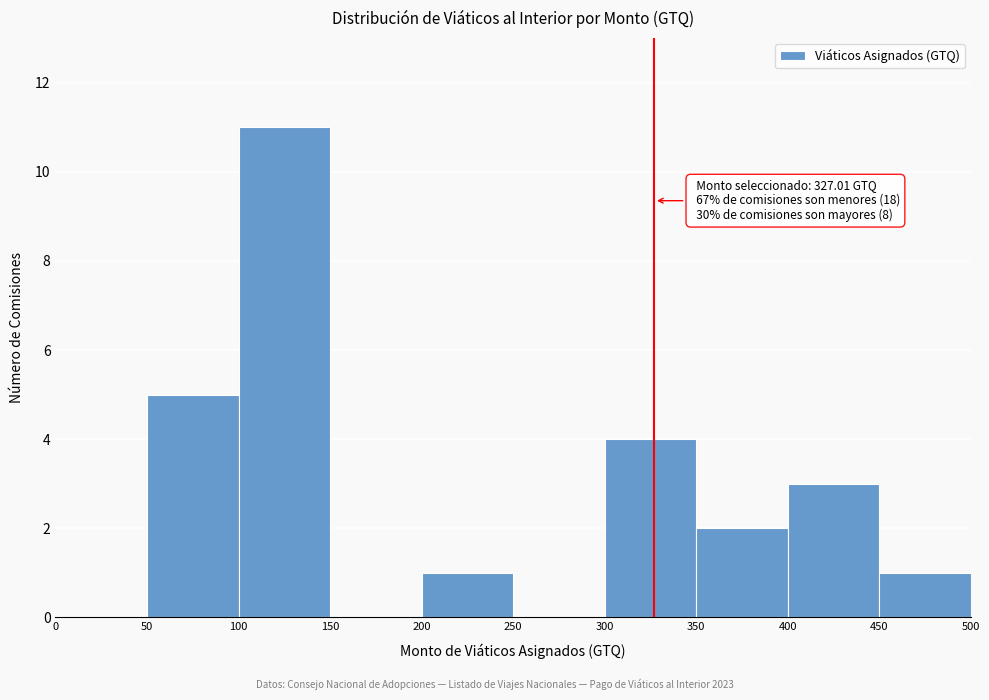

Over which range of the x-axis is the bar tallest?

100 to 150